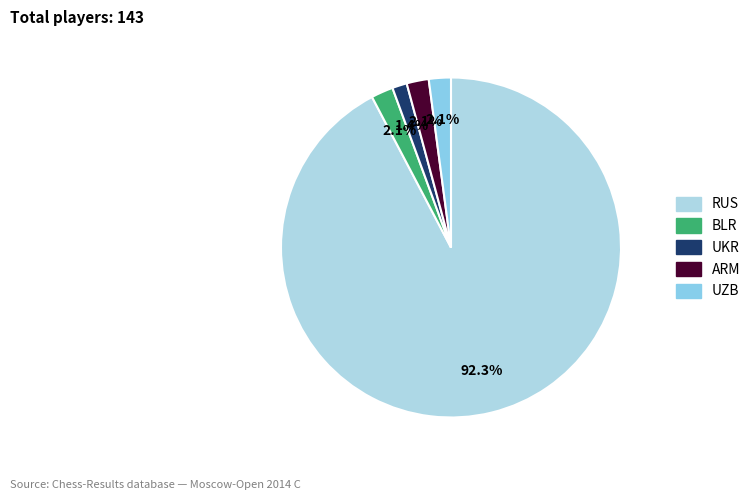

How many segments does this pie chart have?

5